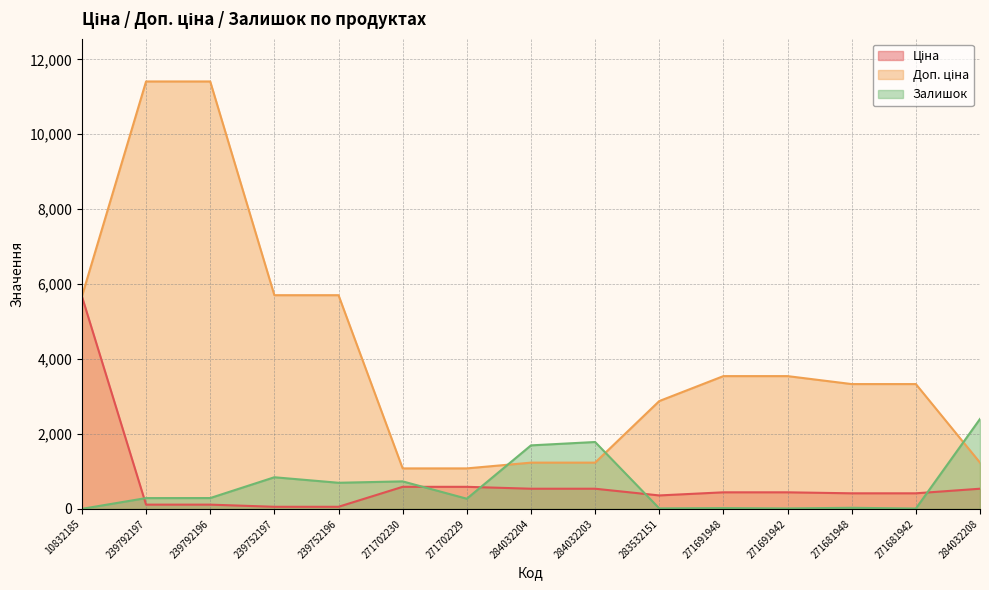

Rank the categories by Ціна value from lowest to highest.

239752197, 239752196, 239792197, 239792196, 283532151, 271681948, 271681942, 271691948, 271691942, 284032204, 284032203, 284032208, 271702230, 271702229, 10832185